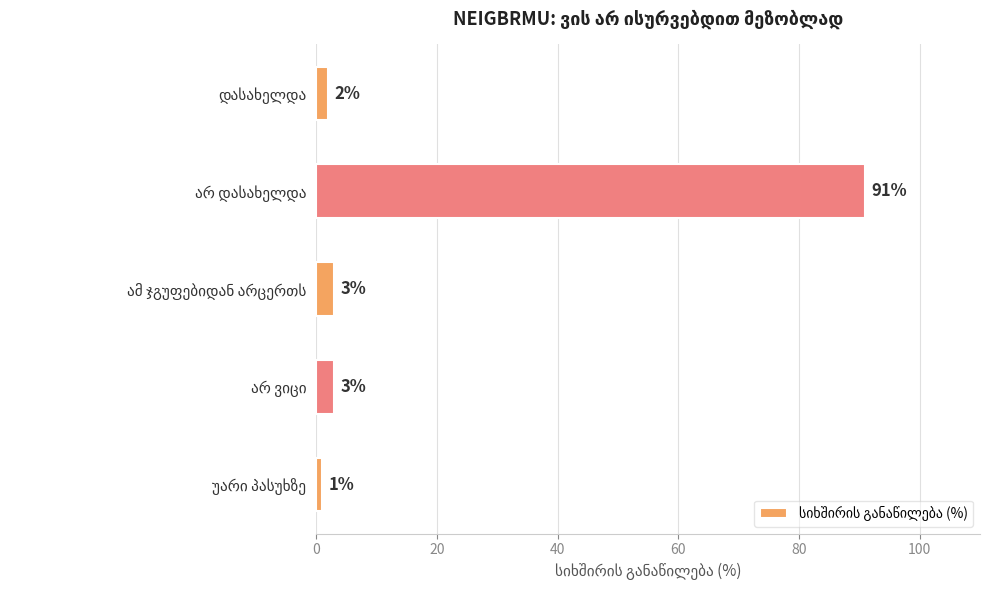

How many series are shown in this chart?

1